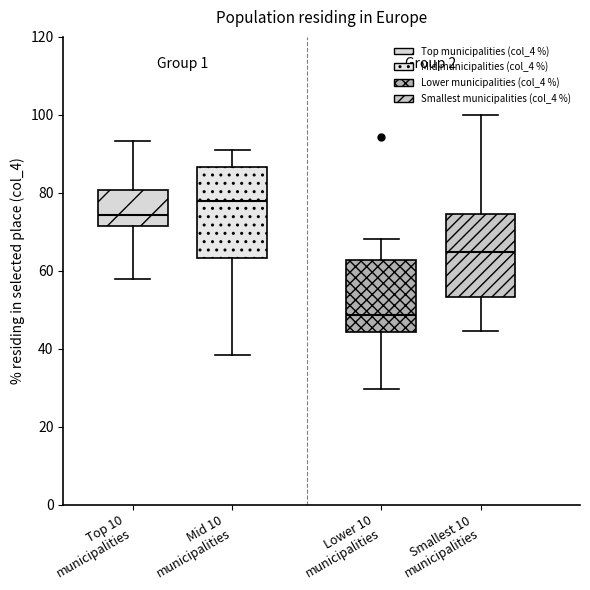

Reading left to right, transcribe this box plot: for each box, give where its median line is, the range the box spans, and where its two whiskers end, as read against the y-axis. The values are not printed on the chart, so give them approximately, as read against the axis.

Top 10 municipalities: median 74, box 72 to 80, whiskers 58 to 94
Mid 10 municipalities: median 78, box 64 to 86, whiskers 38 to 90
Lower 10 municipalities: median 48, box 44 to 62, whiskers 30 to 68
Smallest 10 municipalities: median 64, box 54 to 74, whiskers 44 to 100